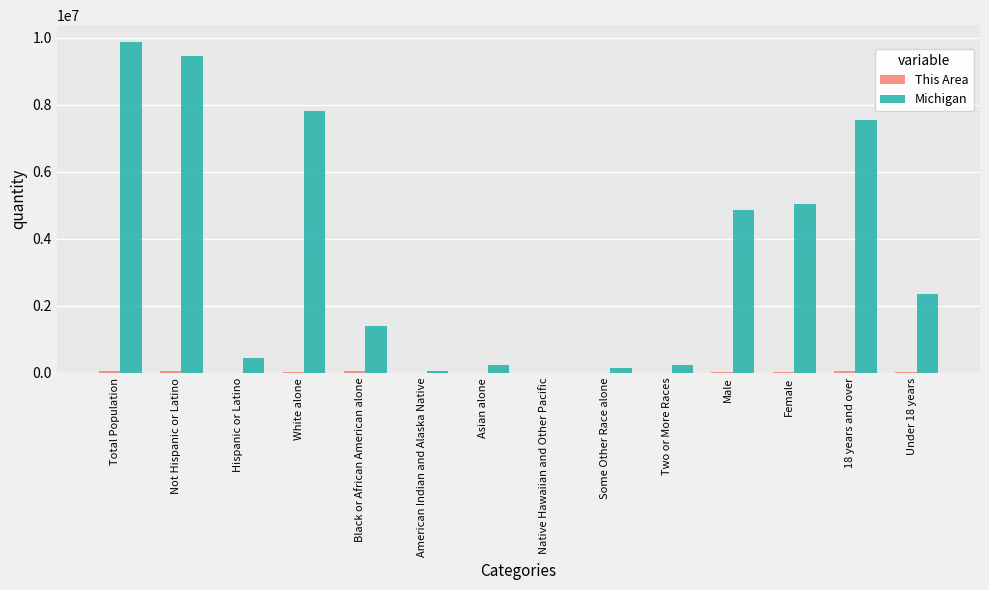

How many groups of bars are there?

14